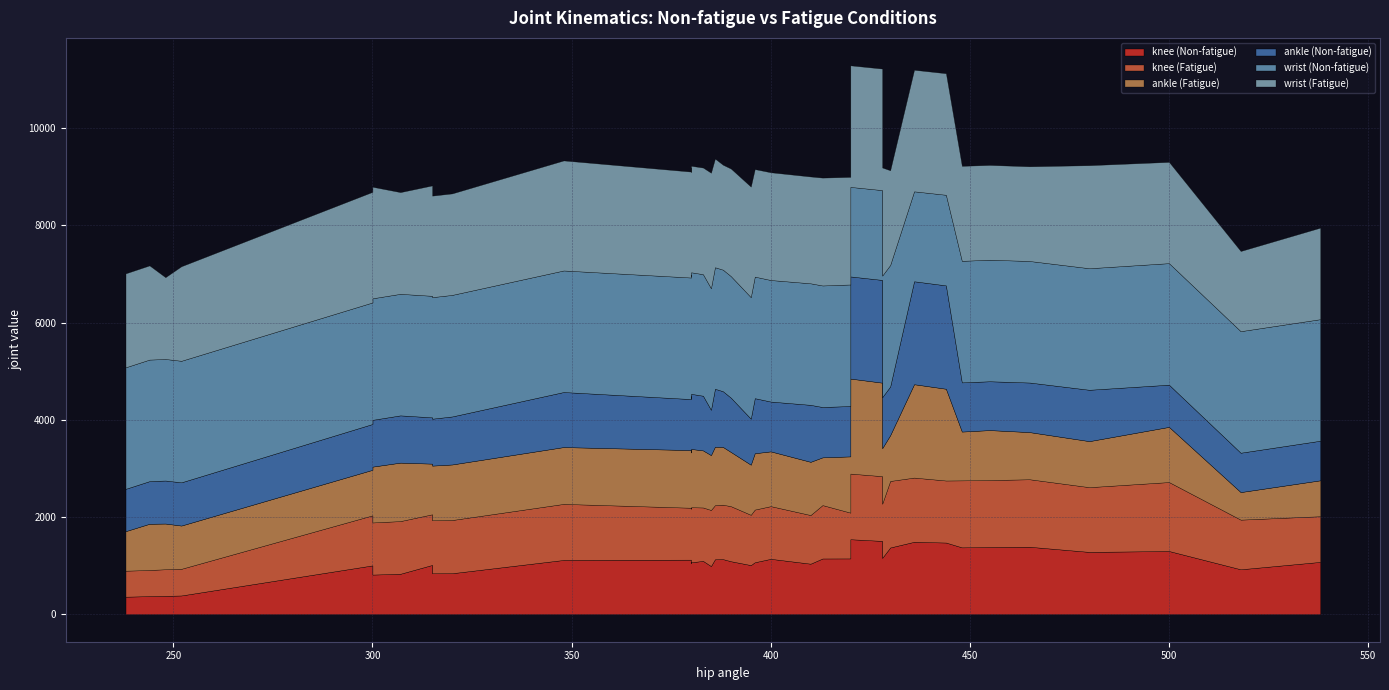

Which series has the largest total across all categories?

wrist (Non-fatigue)